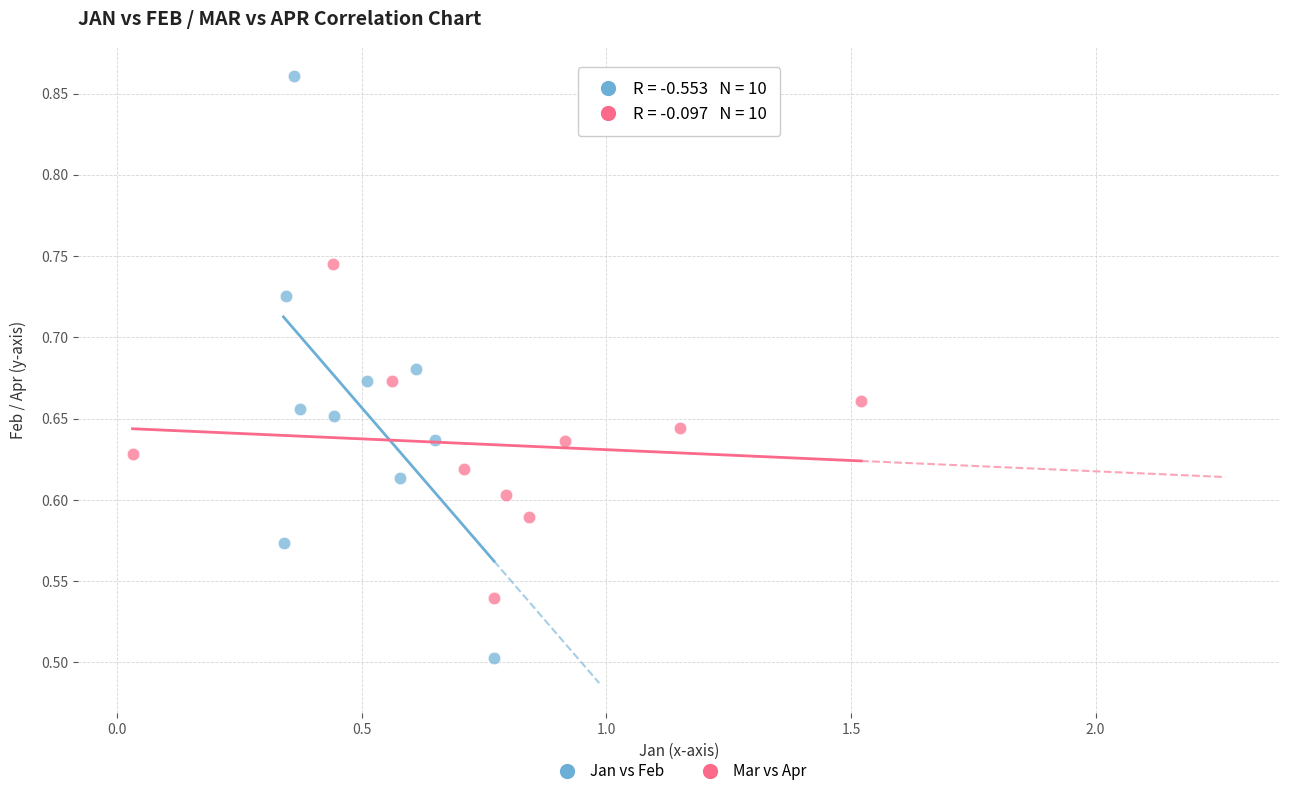

Which series reaches the maximum Y coordinate?

Jan vs Feb